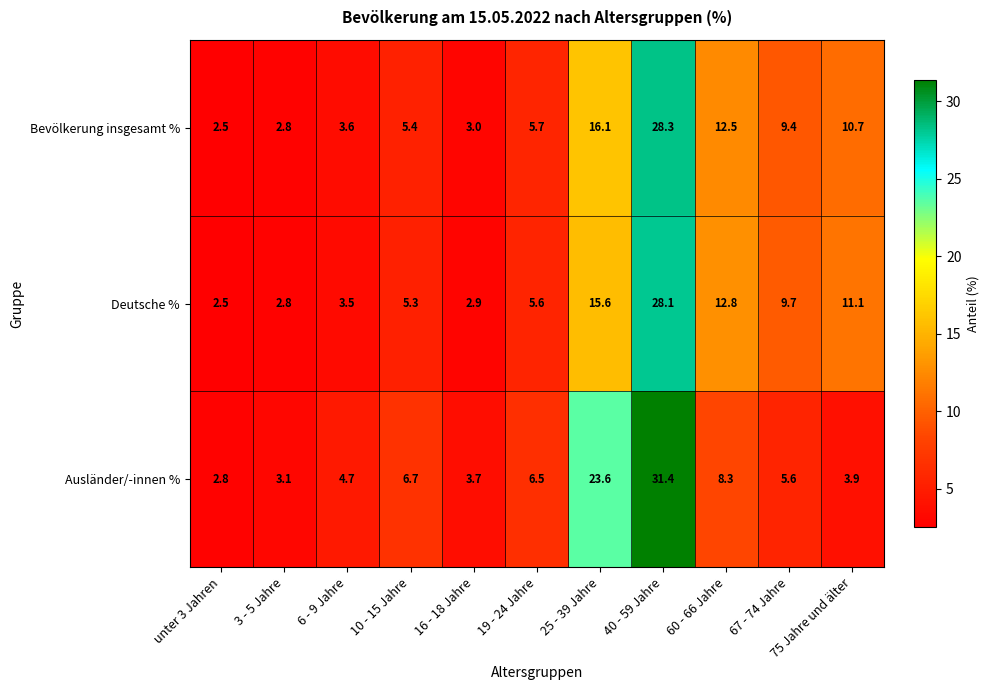

What is the approximate value of Deutsche % at 3 - 5 Jahre?

2.8